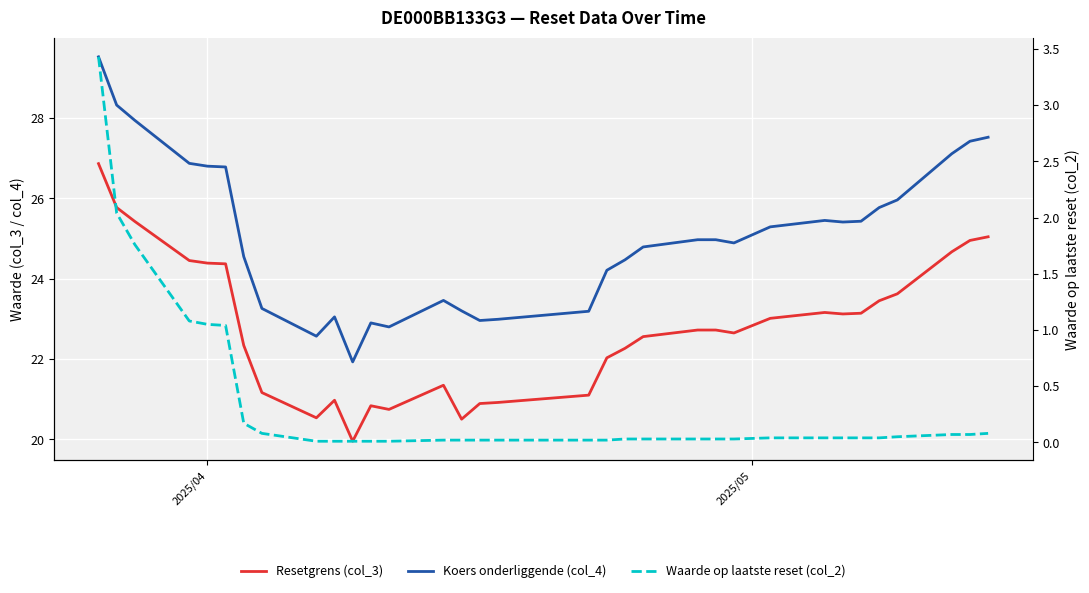

Is it true that Koers onderliggende (col_4) equals 43.9 at 19?

False